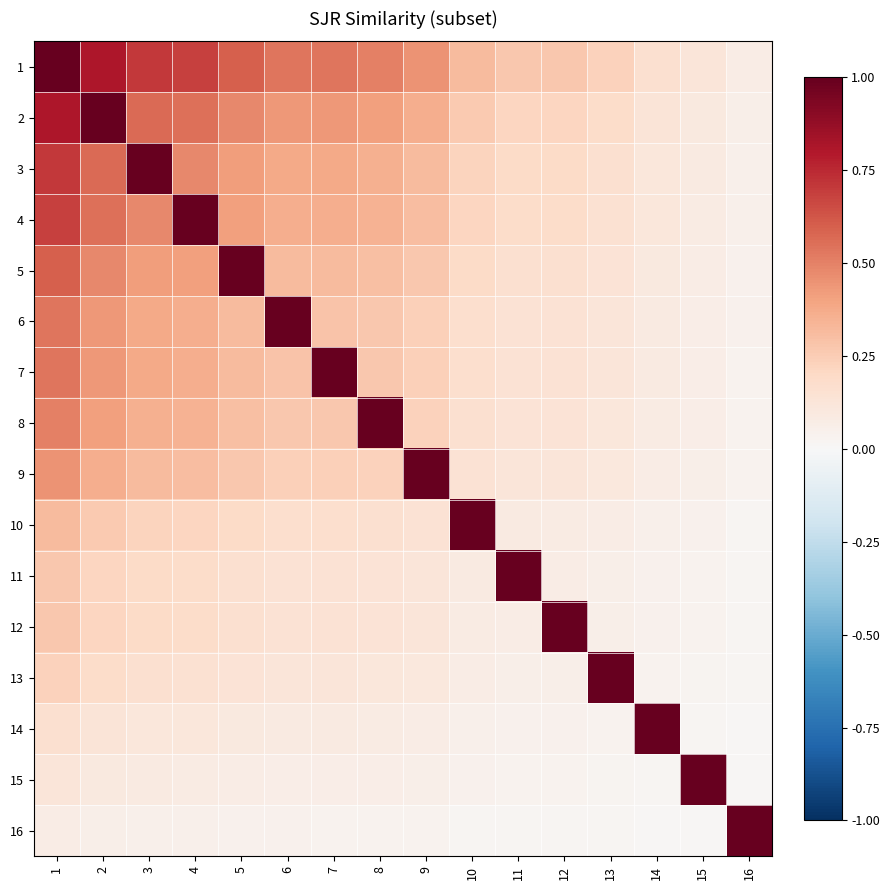

List the series in order of their peak value, lowest first.

1, 2, 3, 4, 5, 6, 7, 8, 9, 10, 11, 12, 13, 14, 15, 16